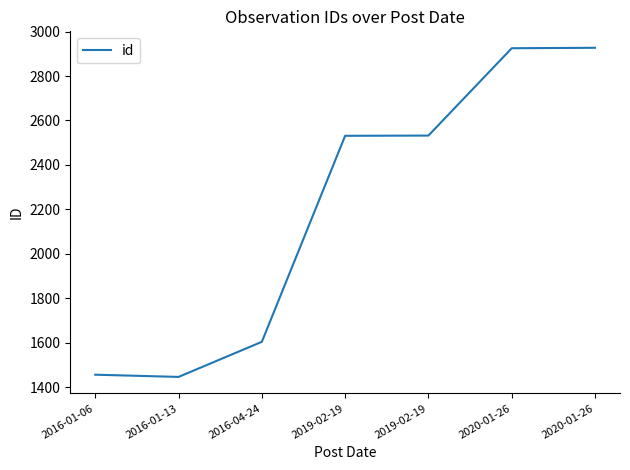

What is the label of the 1st point from the left?

2016-01-06